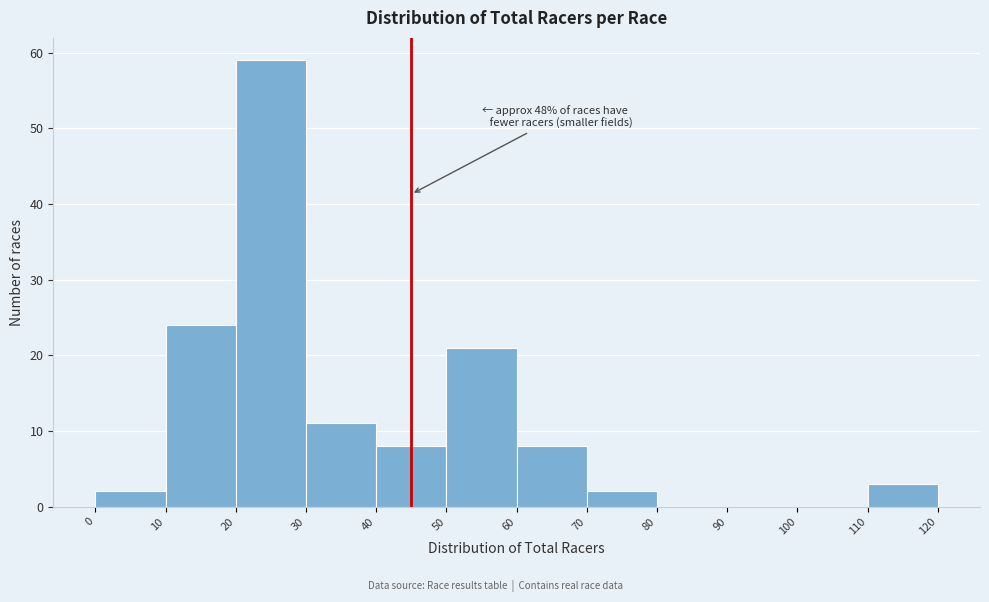

Over which range of the x-axis is the bar tallest?

20 to 30